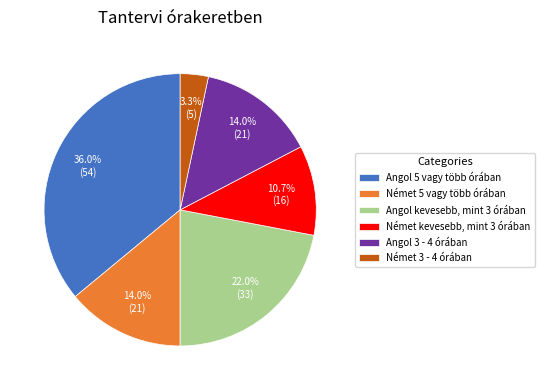

Is it true that Angol 5 vagy több órában is 48% of the pie?

False